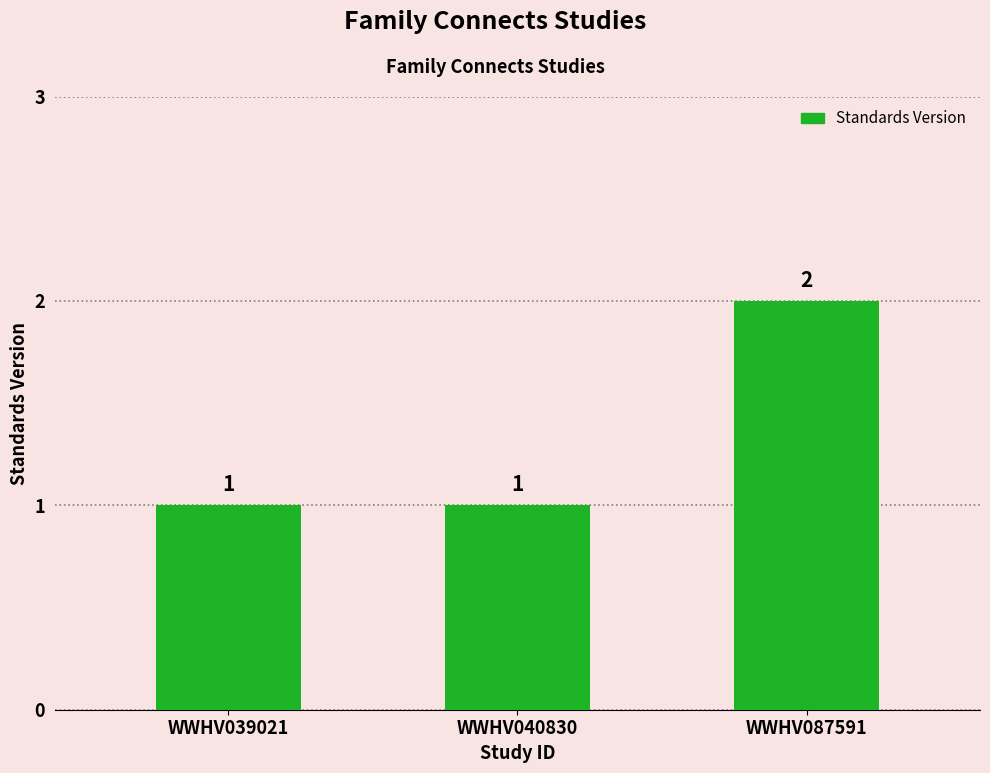

At which category does the chart reach its peak across all series?

WWHV087591